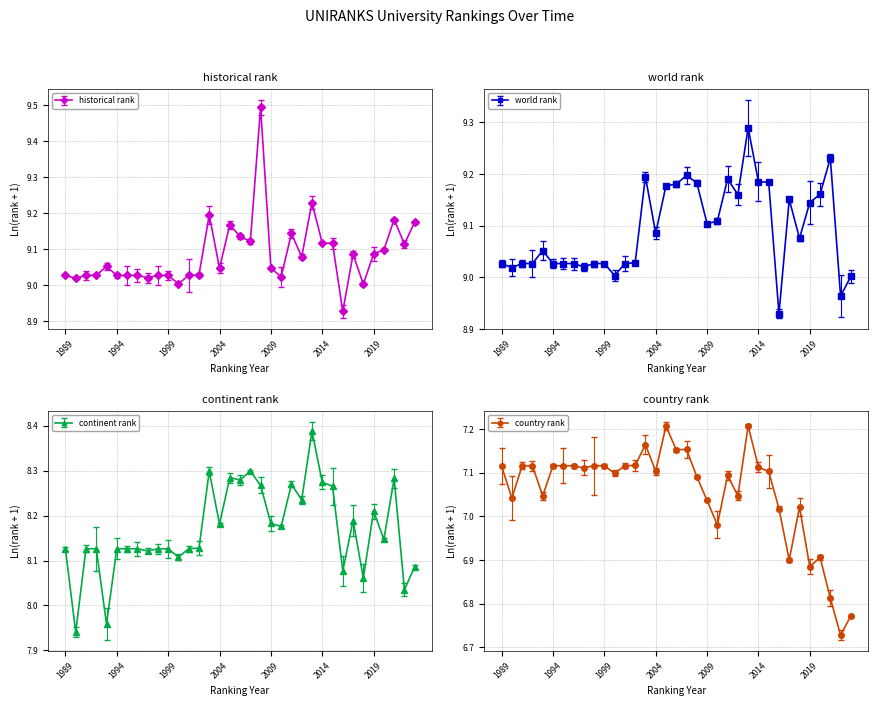

How many interior local peaks does the country rank series have?

7